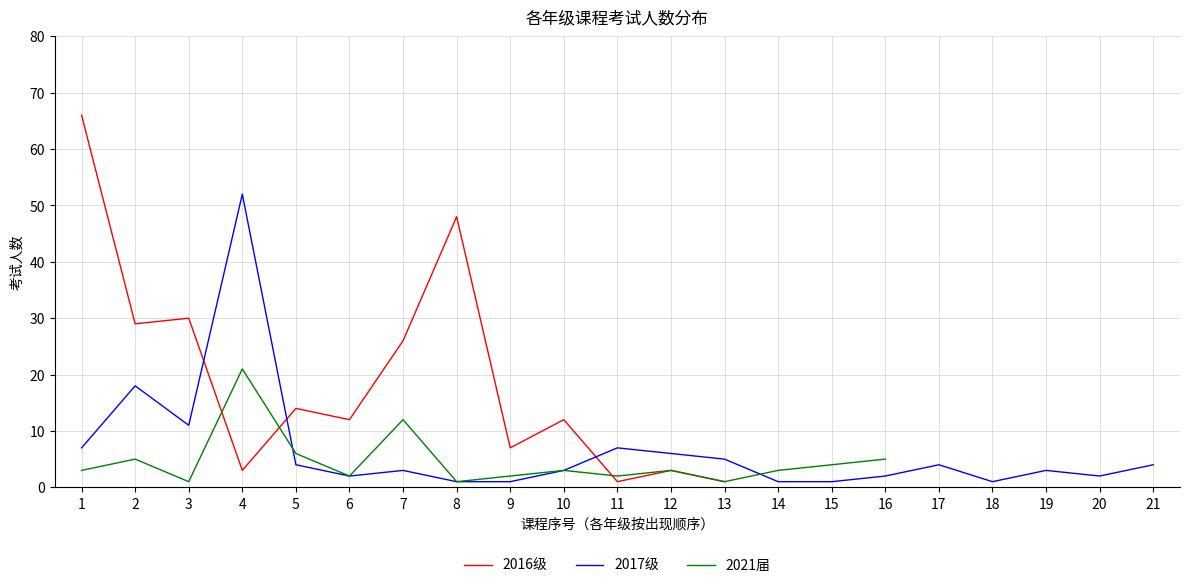

Which category has the highest value in the 2017级 series?

4